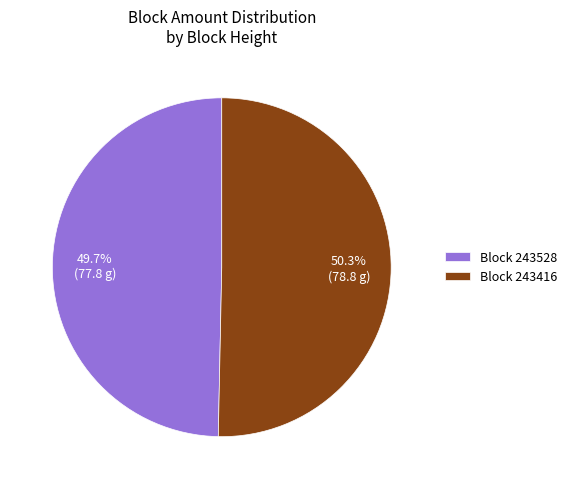

To the nearest percent, what is the average slice percentage?

50%